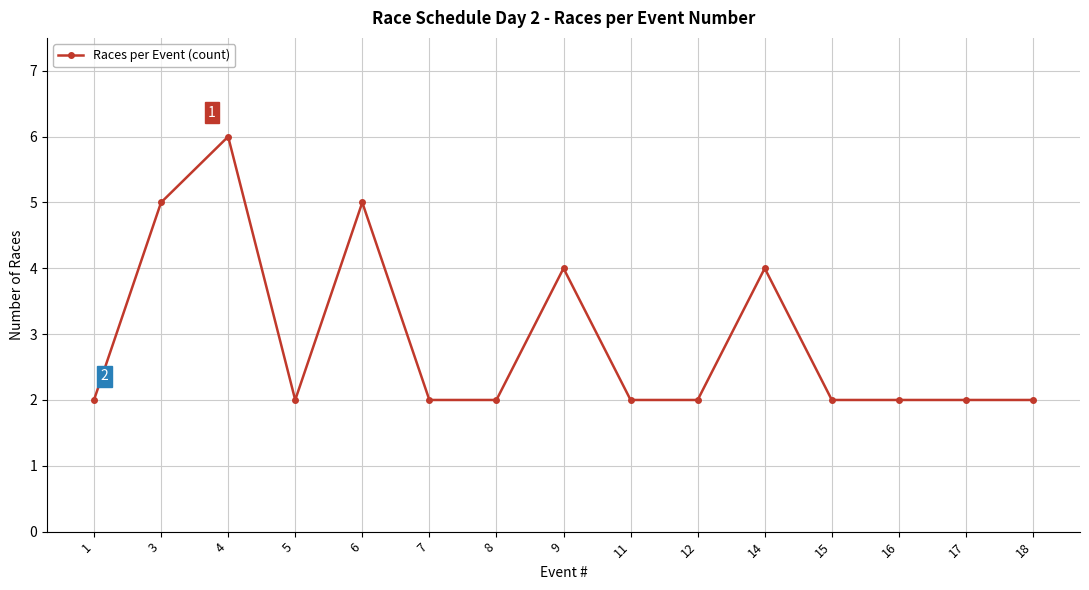

What is the sum of all values?

44